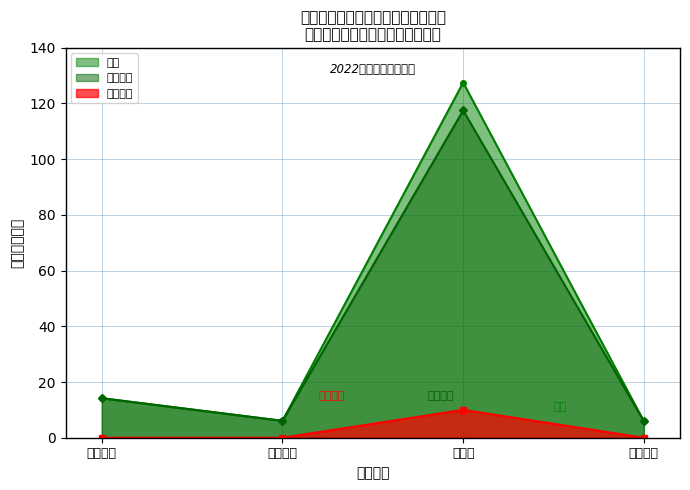

True or false: 基本支出 and 项目支出 intersect in this chart.

False